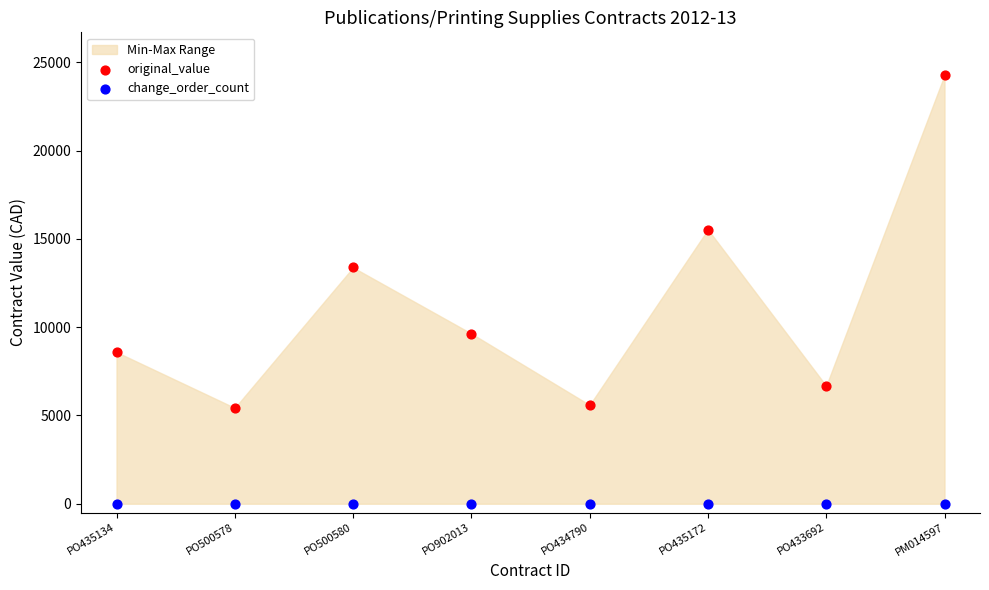

Which series reaches the minimum Y coordinate?

change_order_count